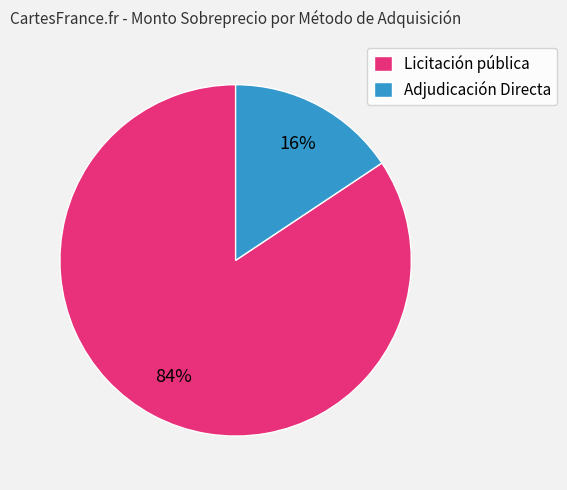

To the nearest percent, what is the combined percentage of Adjudicación Directa and Licitación pública?

100%